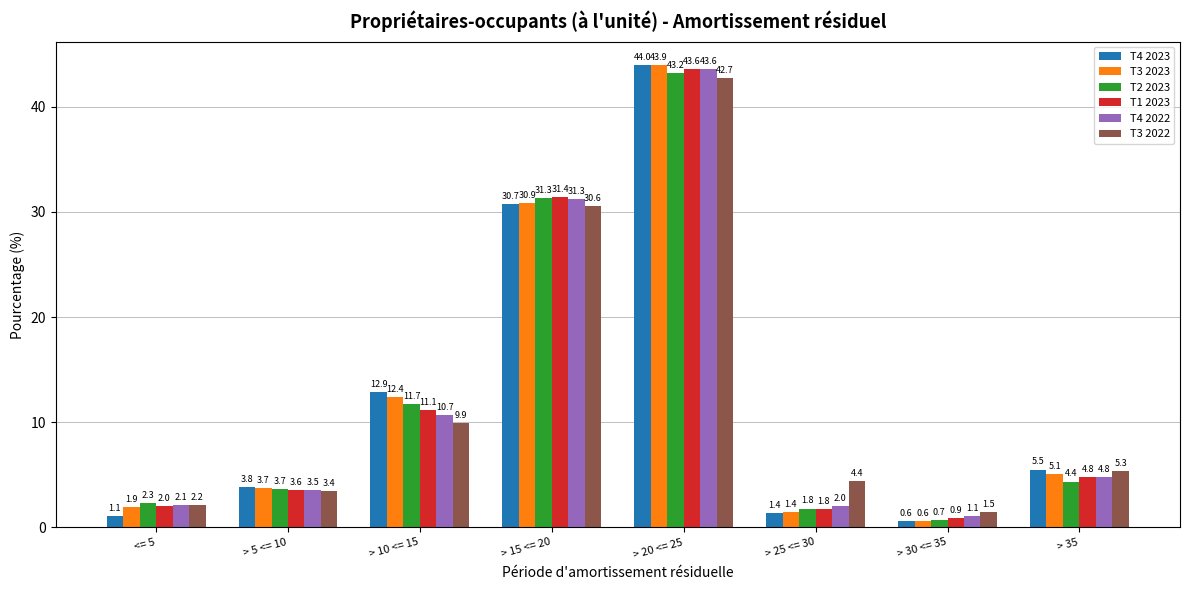

What are all the series names shown in the legend?

T4 2023, T3 2023, T2 2023, T1 2023, T4 2022, T3 2022